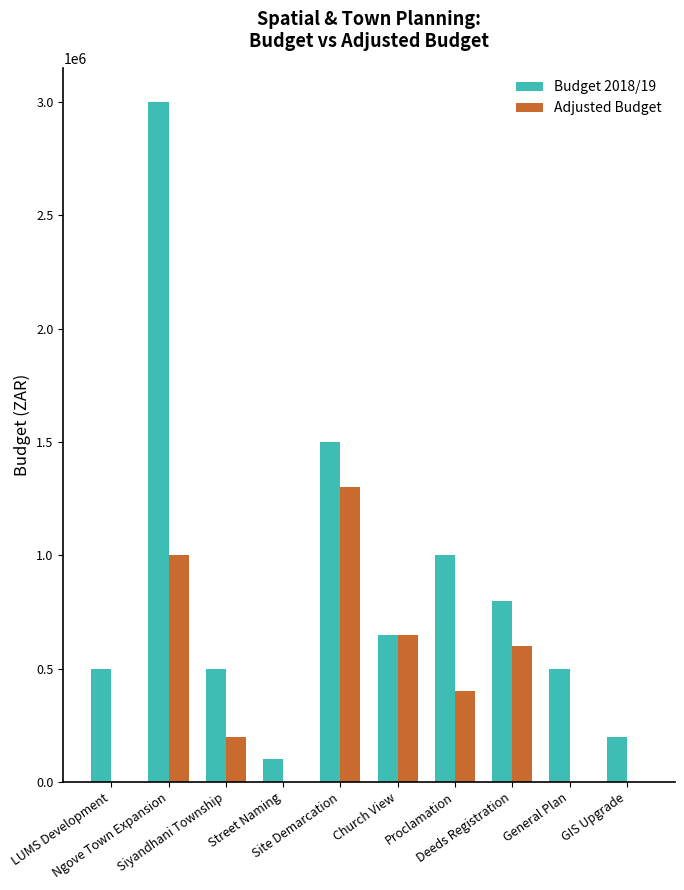

Are the bars horizontal?

No